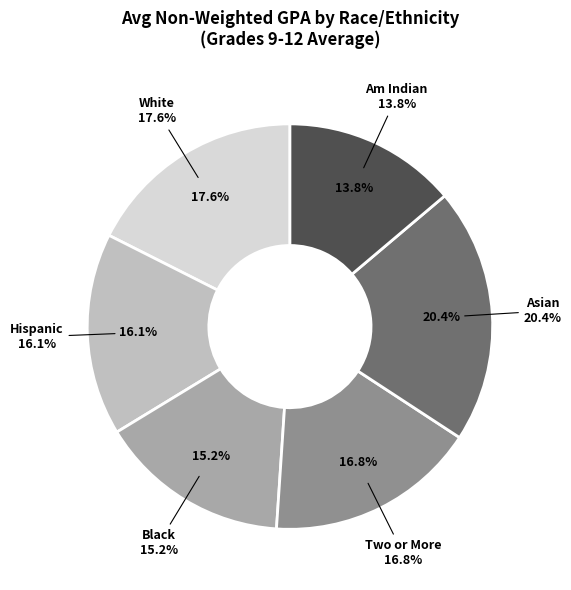

Does any single category account for the majority?

No